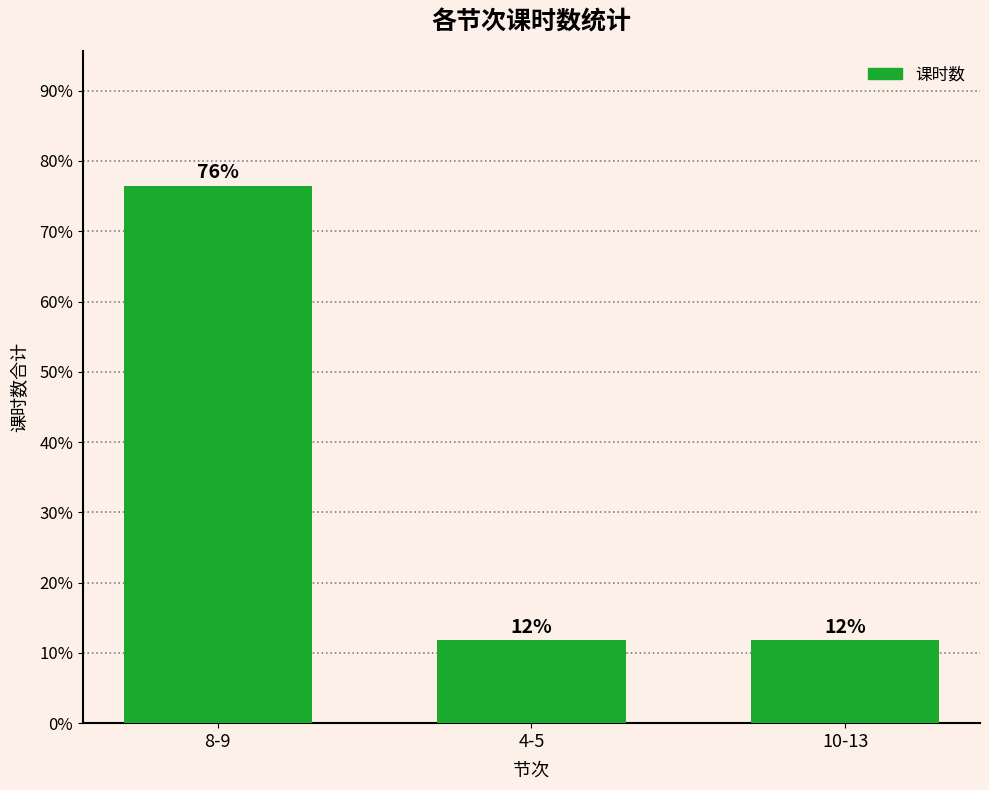

Does the chart contain any negative values?

No